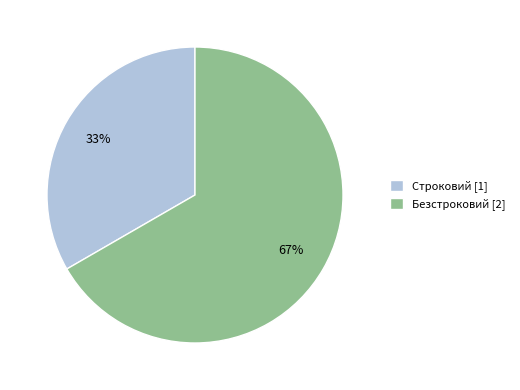

Is the sum of Безстроковий [2] and Строковий [1] greater than half?

Yes